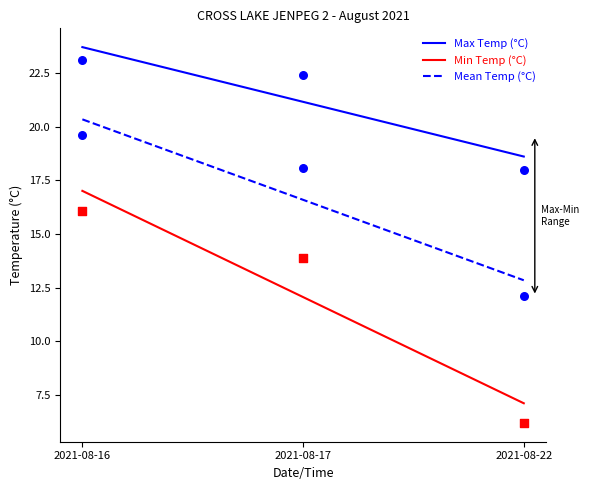

What is the total value across all series at 2021-08-22?

36.3